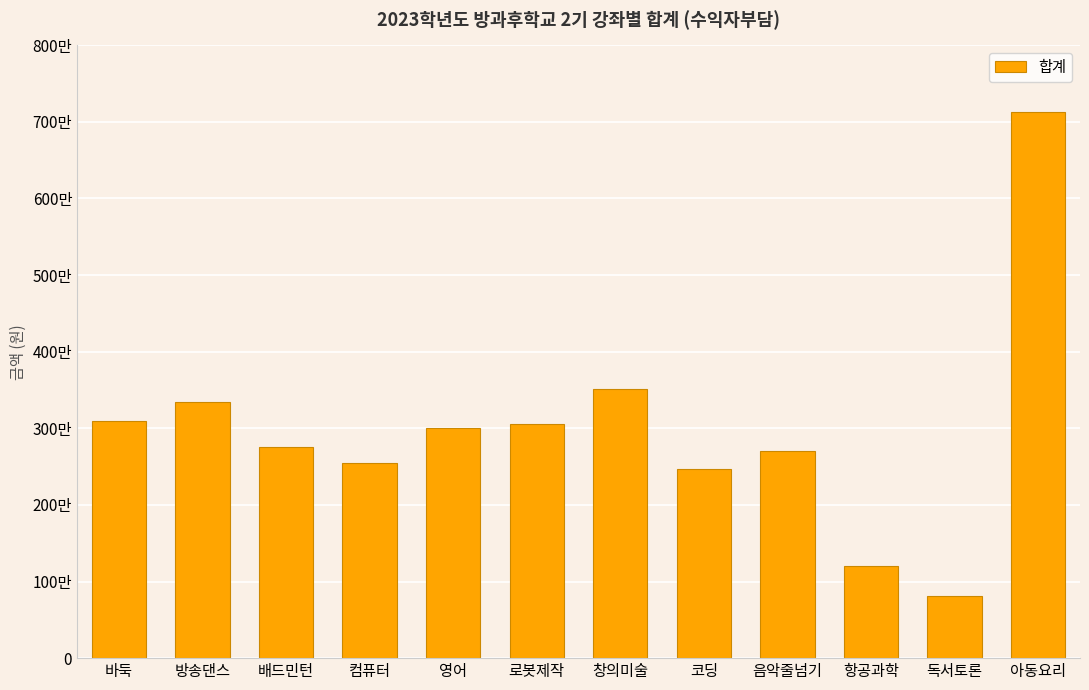

Are the bars horizontal?

No